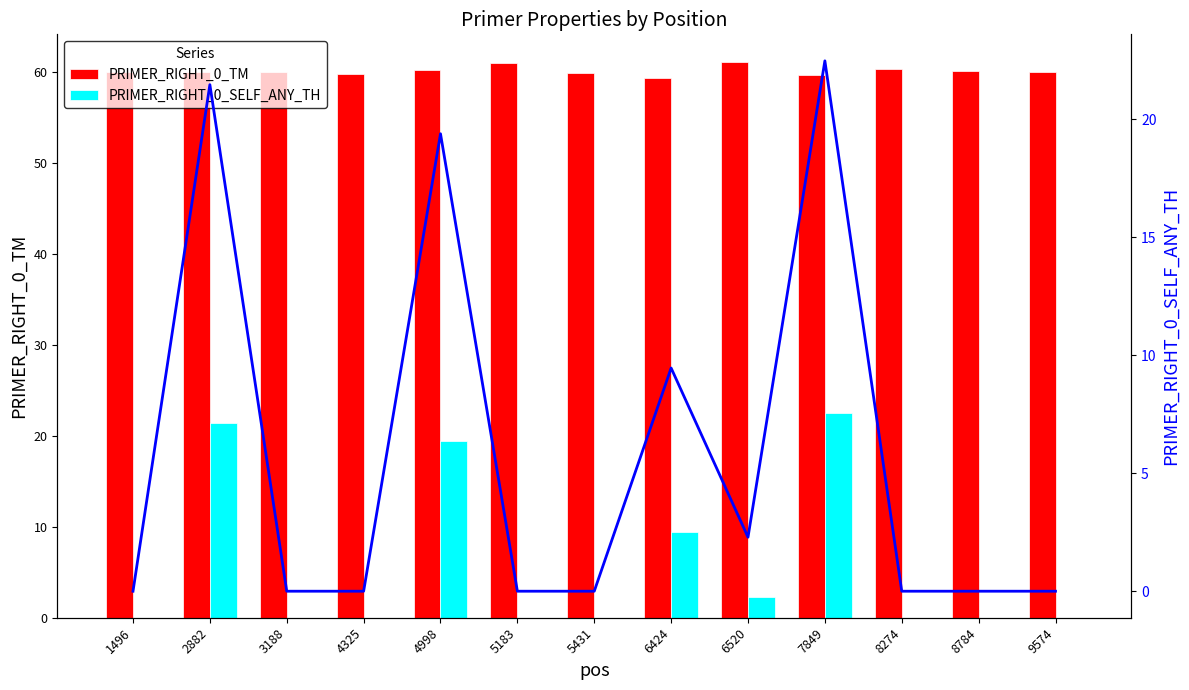

What is the value of the PRIMER_RIGHT_0_SELF_ANY_TH line bar at the 8th from the left?

9.5